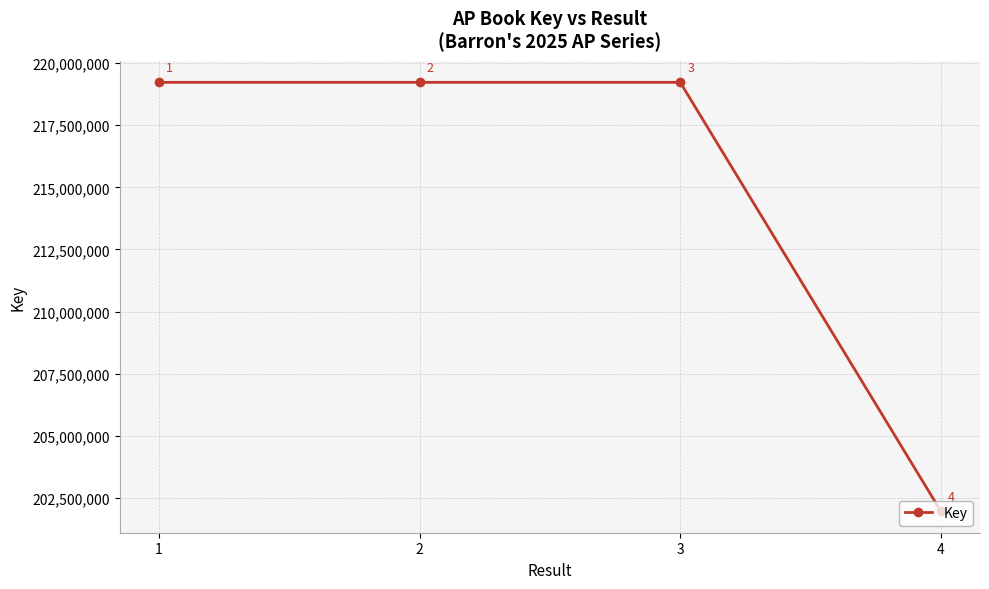

List the labels in order of value, largest first.

2, 3, 1, 4